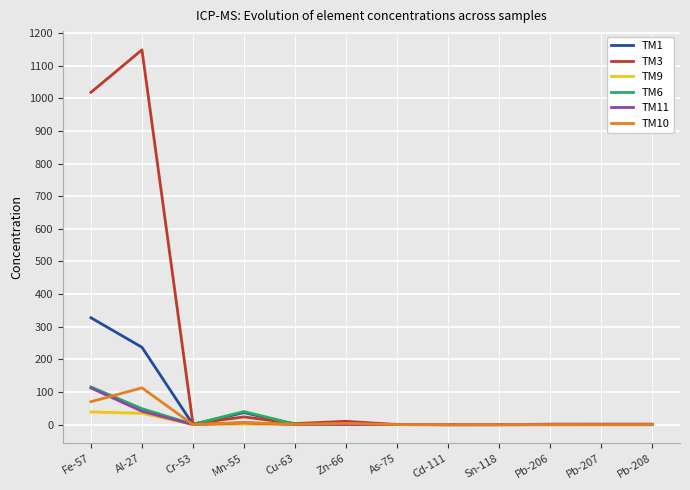

Which series has the largest total across all categories?

TM3